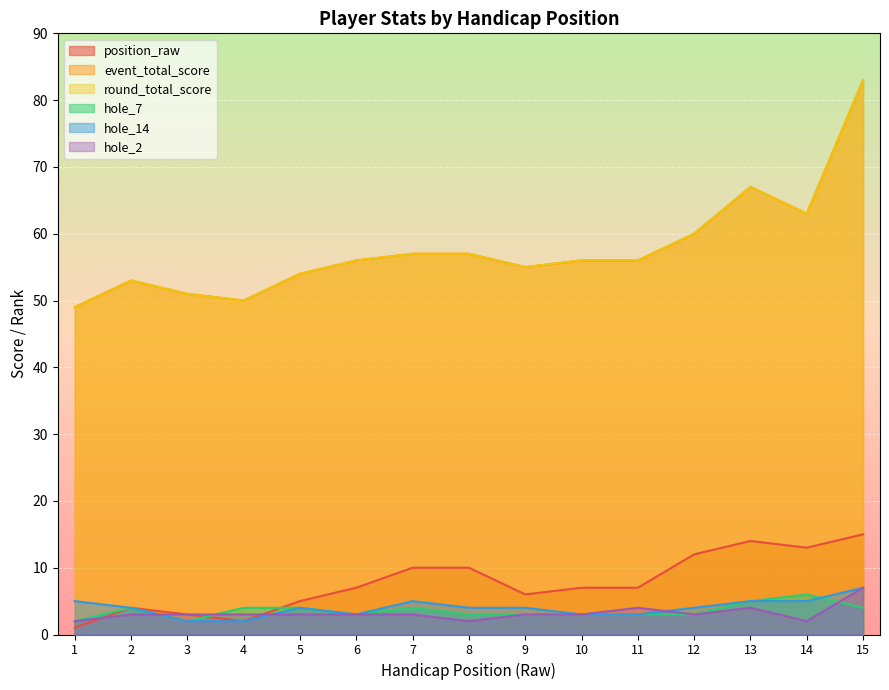

Reading right to left, what are all the values shown in this chart?

position_raw: 15	13	14	12	7	7	6	10	10	7	5	2	3	4	1
event_total_score: 83	63	67	60	56	56	55	57	57	56	54	50	51	53	49
round_total_score: 83	63	67	60	56	56	55	57	57	56	54	50	51	53	49
hole_7: 4	6	5	3	3	3	3	3	4	3	4	4	2	4	2
hole_14: 7	5	5	4	3	3	4	4	5	3	4	2	2	4	5
hole_2: 7	2	4	3	4	3	3	2	3	3	3	3	3	3	2